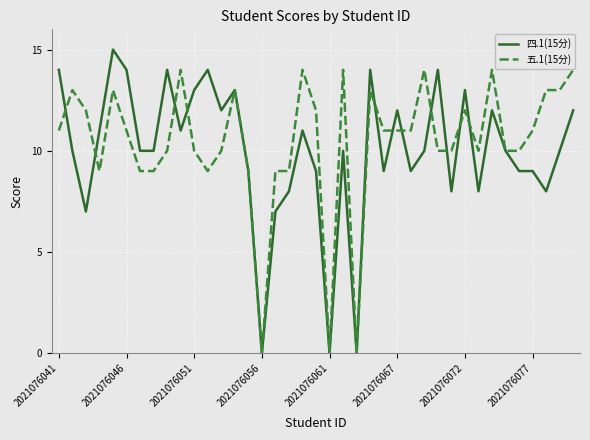

What is the maximum value shown in the chart?

15